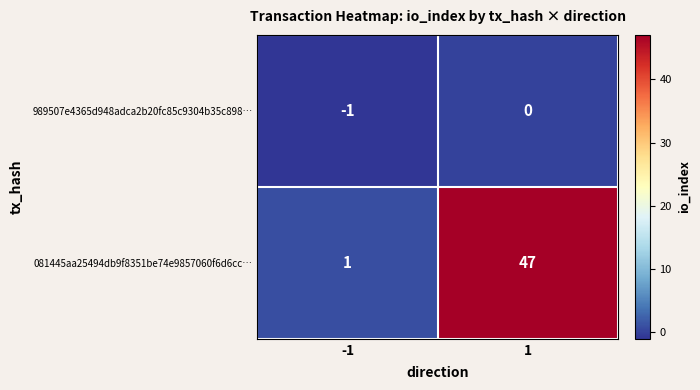

Rank the series at -1 from lowest to highest value.

989507e4365d948adca2b20fc85c9304b35c898…, 081445aa25494db9f8351be74e9857060f6d6cc…